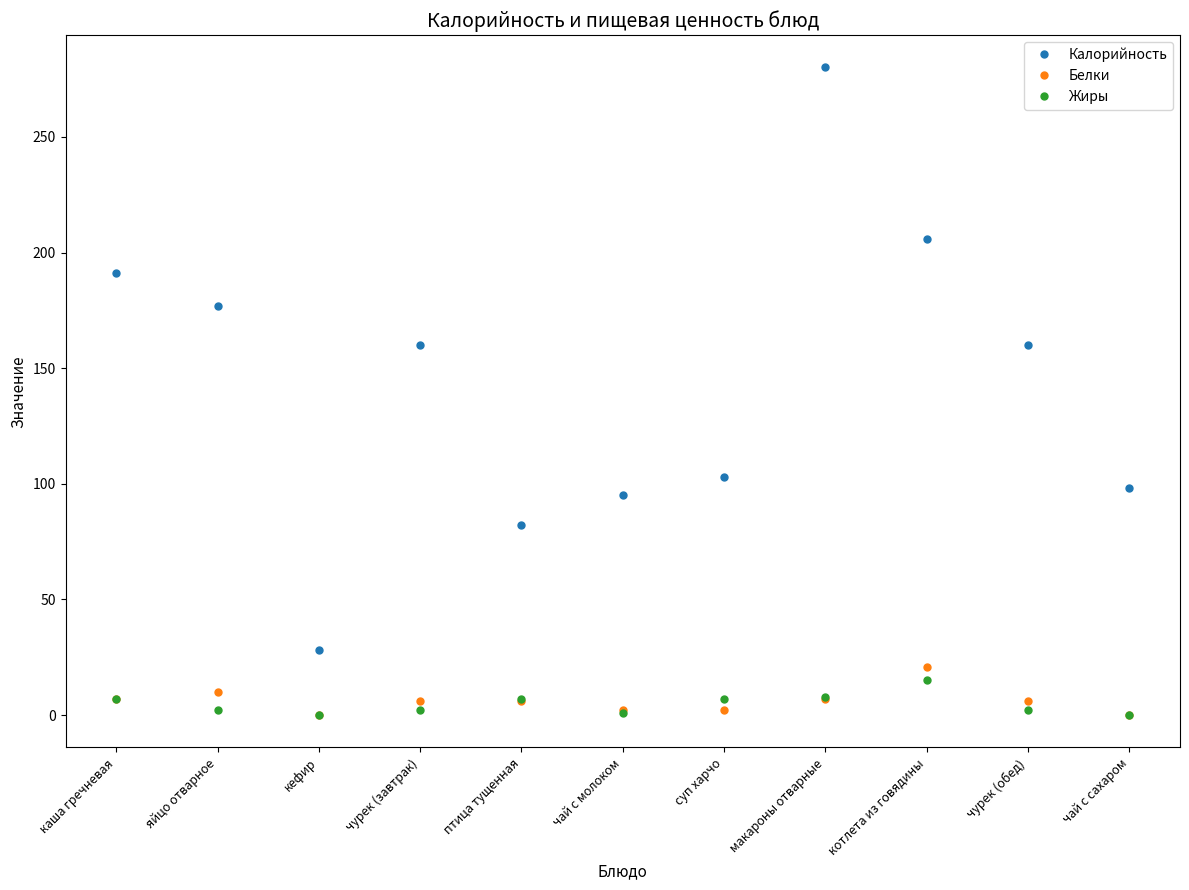

True or false: Белки has a value of 10 at яйцо отварное.

True